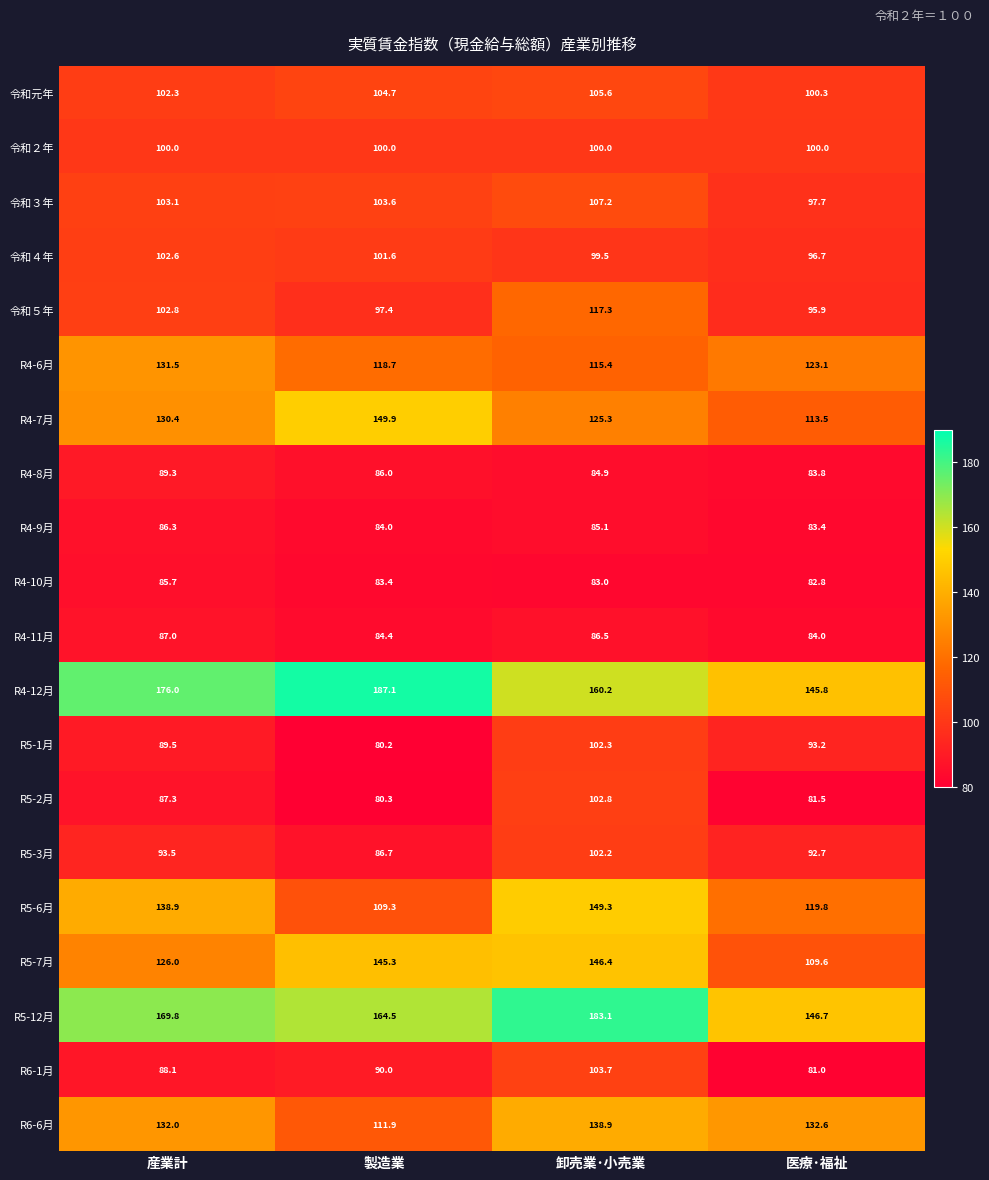

What is the total value across all series at 卸売業･小売業?

2298.7